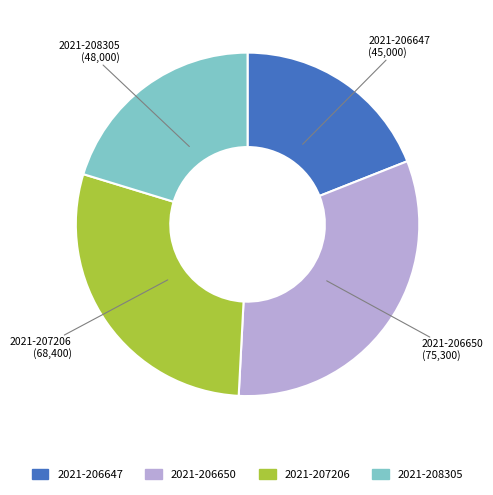

Is the sum of 2021-206650 and 2021-207206 greater than half?

Yes